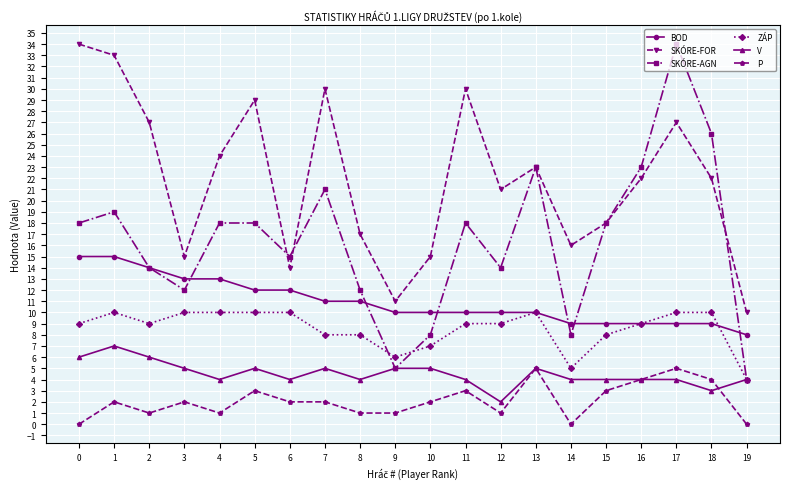

What is the greatest value displayed?

34